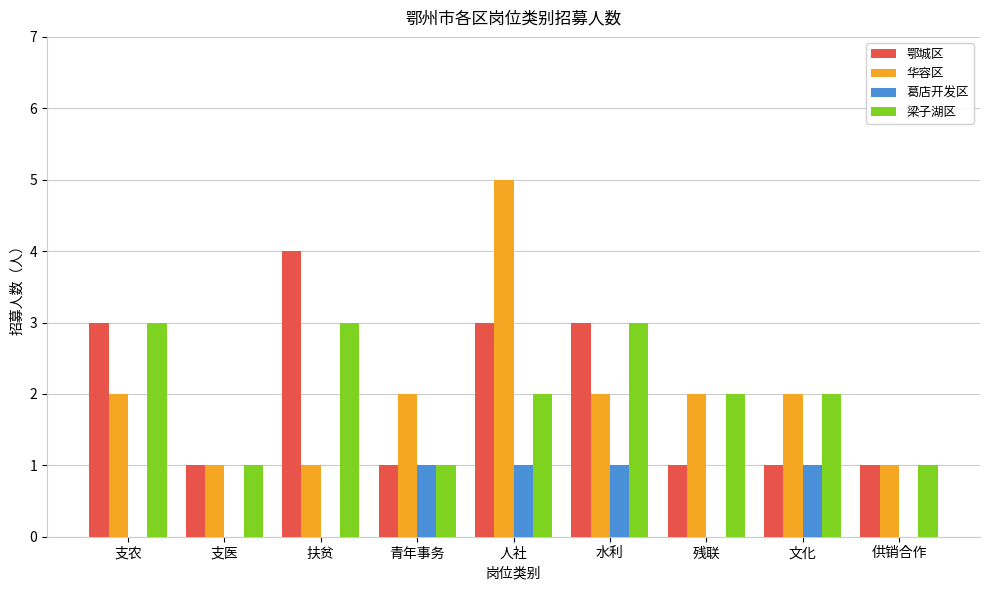

The 葛店开发区 series shows 0 at 供销合作. True or false?

True